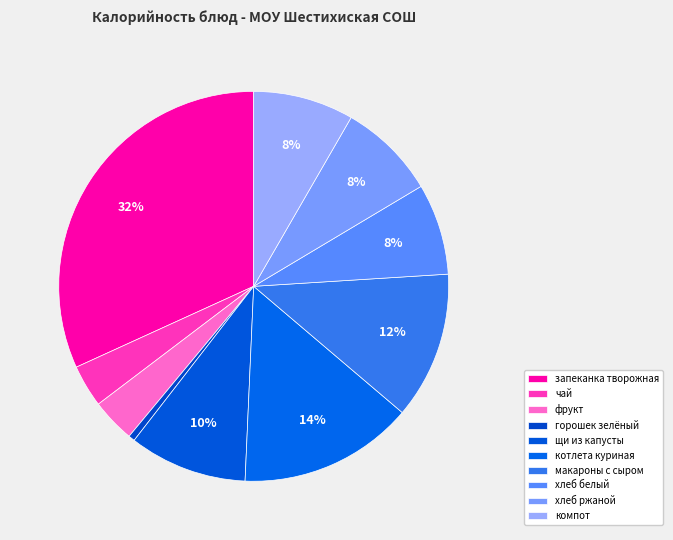

To the nearest percent, what is the difference between the largest and smallest slice percentages?

31%